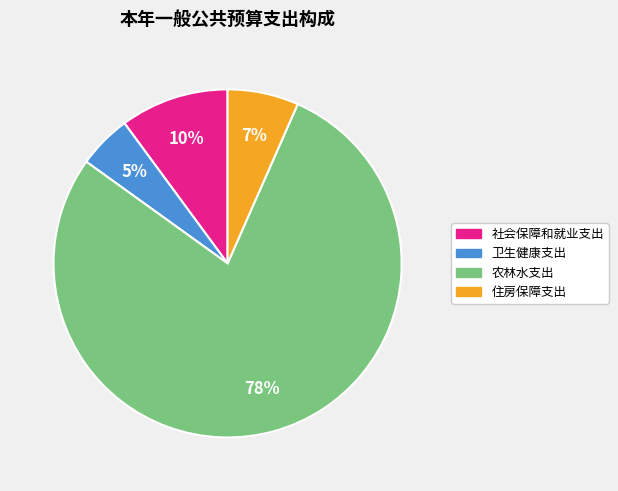

Which category has the biggest portion of the pie?

农林水支出